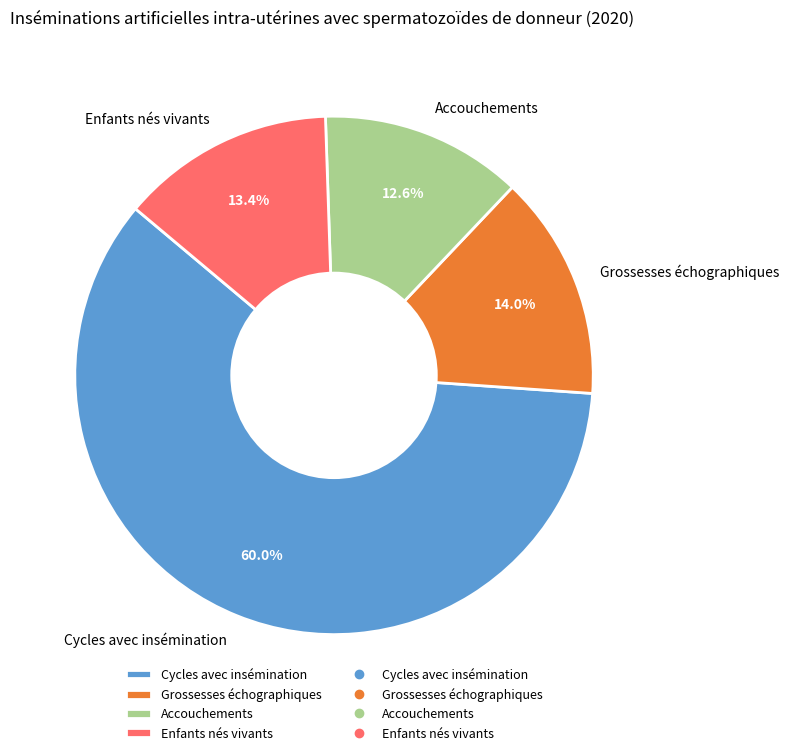

Which has a higher value, Grossesses échographiques or Enfants nés vivants?

Grossesses échographiques